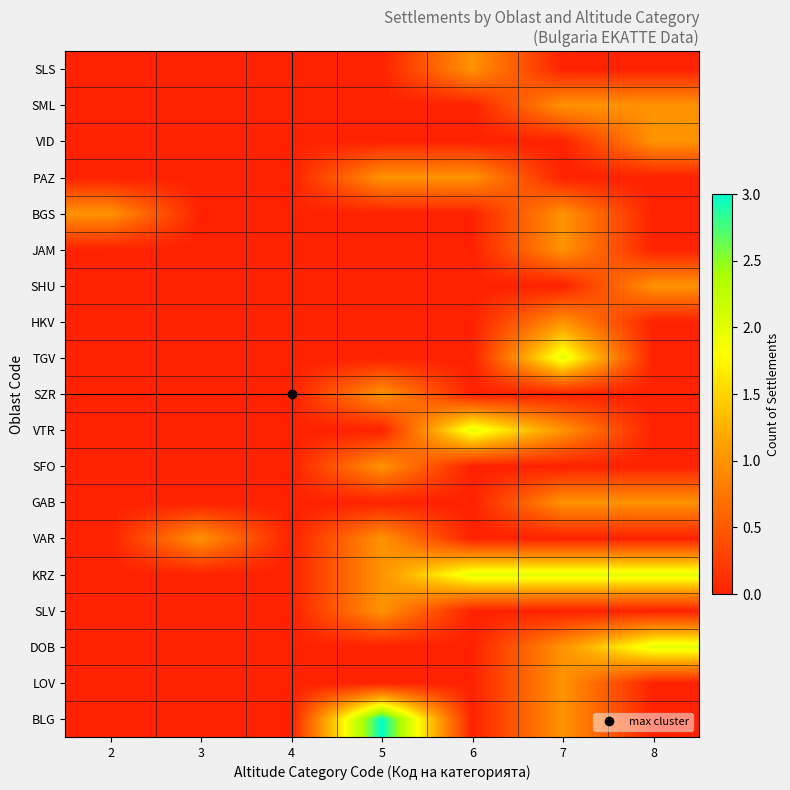

Reading left to right, what are all the values shown in this chart?

BLG: 2=0	3=0	4=0	5=3	6=0	7=1	8=0
LOV: 2=0	3=0	4=0	5=0	6=0	7=1	8=0
DOB: 2=0	3=0	4=0	5=0	6=0	7=1	8=2
SLV: 2=0	3=0	4=0	5=1	6=0	7=0	8=0
KRZ: 2=0	3=0	4=0	5=1	6=2	7=2	8=2
VAR: 2=0	3=1	4=0	5=1	6=0	7=0	8=0
GAB: 2=0	3=0	4=0	5=0	6=0	7=1	8=1
SFO: 2=0	3=0	4=0	5=1	6=0	7=0	8=0
VTR: 2=0	3=0	4=0	5=0	6=2	7=1	8=0
SZR: 2=0	3=0	4=0	5=1	6=0	7=0	8=0
TGV: 2=0	3=0	4=0	5=0	6=0	7=2	8=0
HKV: 2=0	3=0	4=0	5=0	6=0	7=1	8=0
SHU: 2=0	3=0	4=0	5=0	6=0	7=0	8=1
JAM: 2=0	3=0	4=0	5=0	6=0	7=1	8=0
BGS: 2=1	3=0	4=0	5=0	6=0	7=1	8=0
PAZ: 2=0	3=0	4=0	5=1	6=1	7=0	8=0
VID: 2=0	3=0	4=0	5=0	6=0	7=0	8=1
SML: 2=0	3=0	4=0	5=0	6=0	7=1	8=1
SLS: 2=0	3=0	4=0	5=0	6=1	7=0	8=0